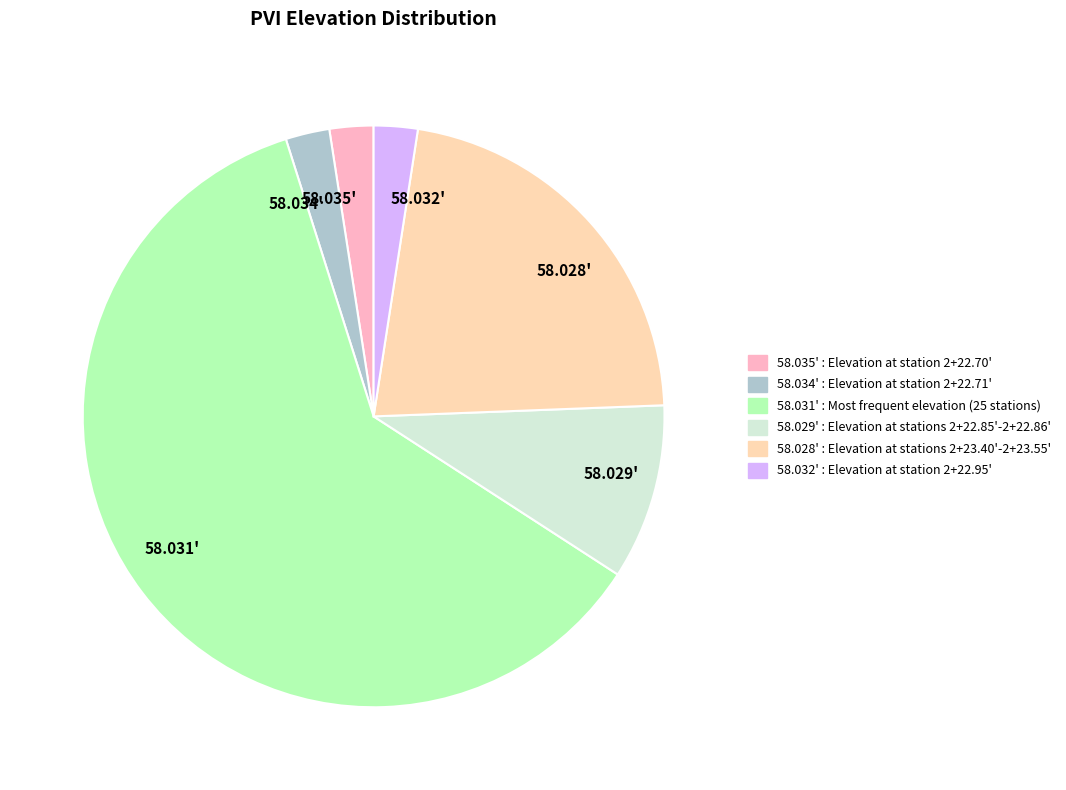

Do 58.029' and 58.035' together represent more than half of the pie?

No